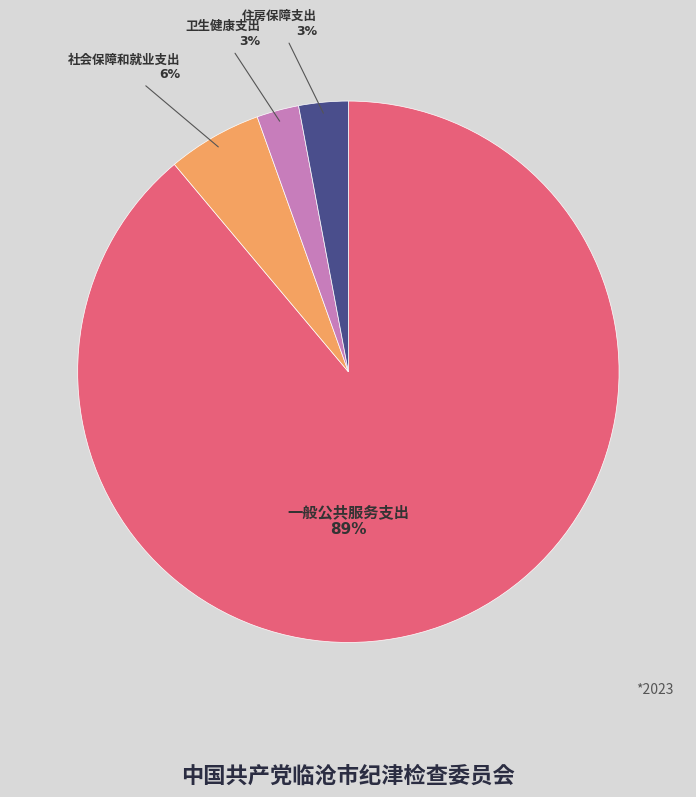

To the nearest percent, what is the average slice percentage?

25%